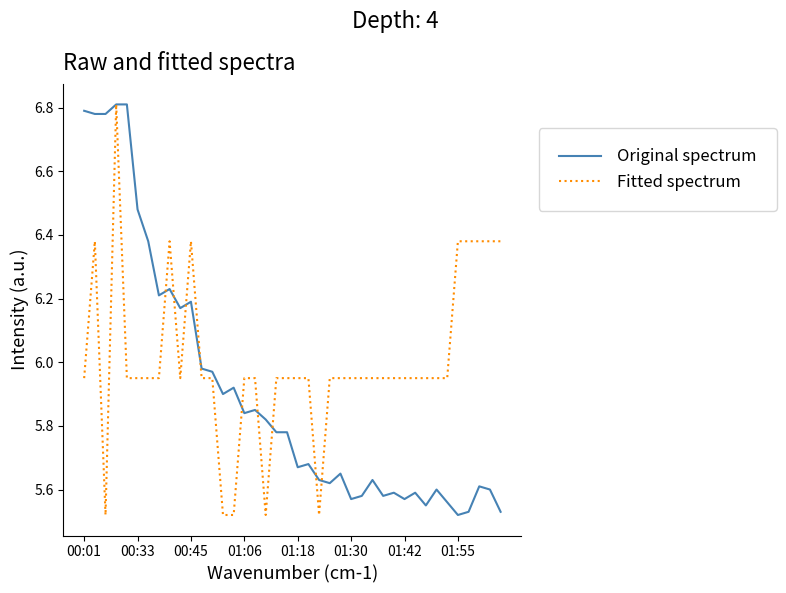

Which series has the largest total across all categories?

Fitted spectrum